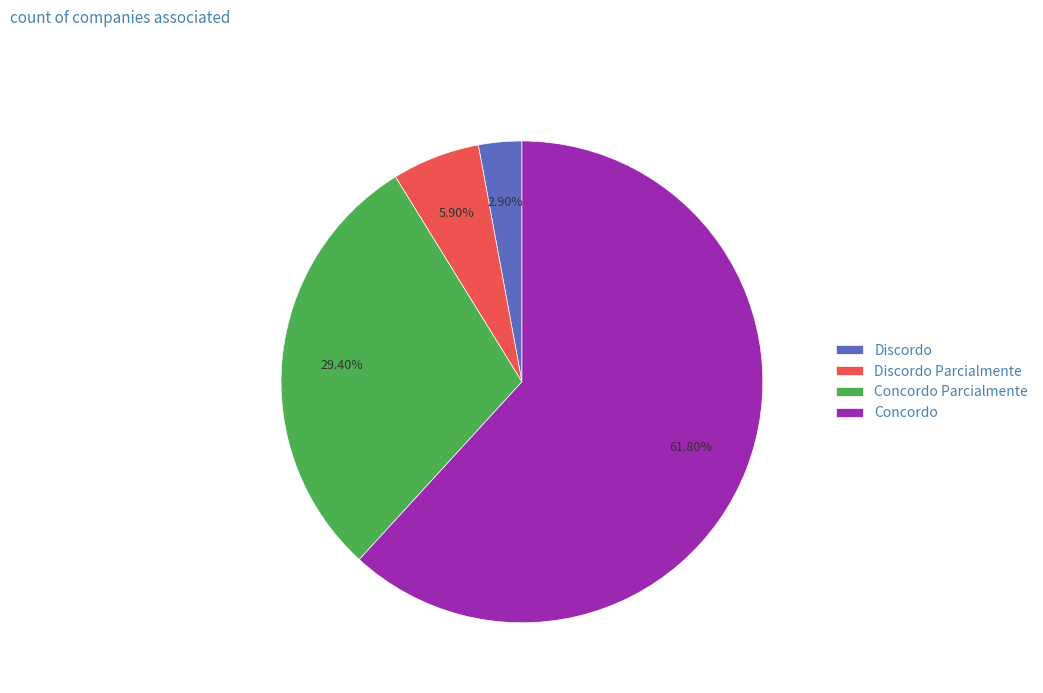

True or false: Concordo Parcialmente accounts for 29% of the total.

True